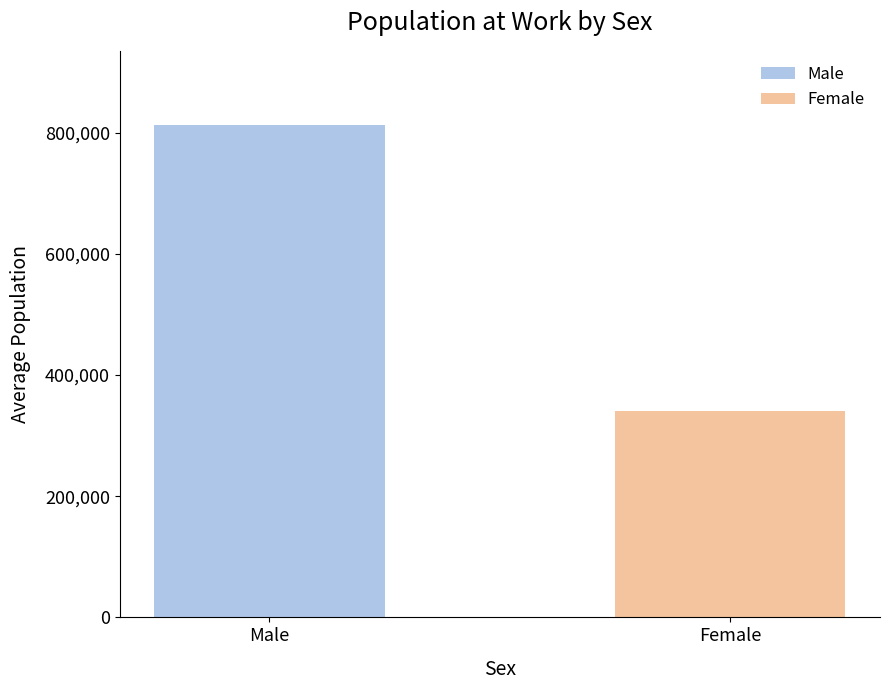

What is the average value of the Male series?

813165